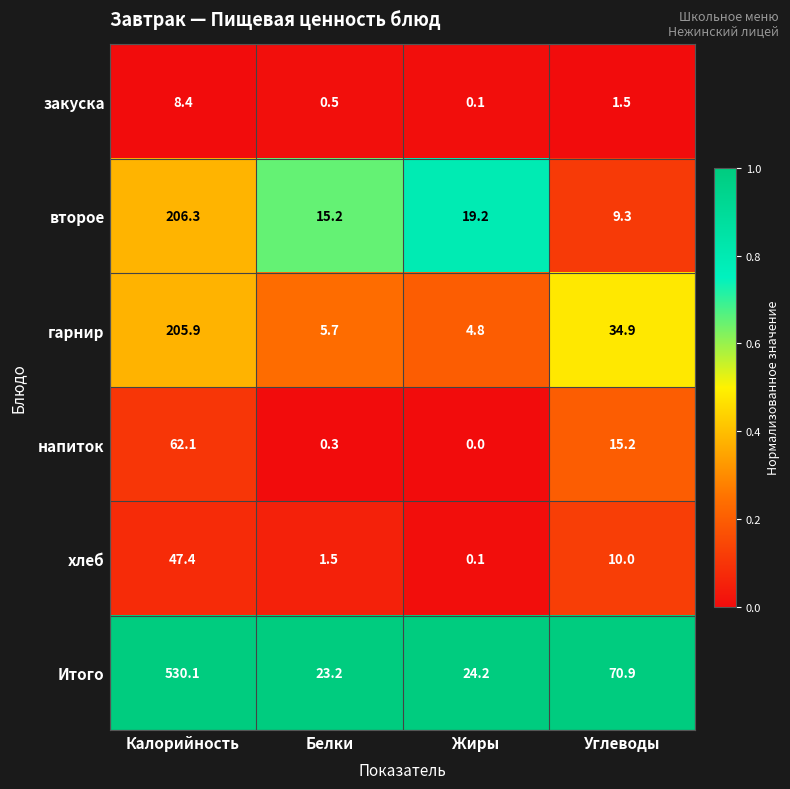

At which category is the sum across all series the highest?

Калорийность